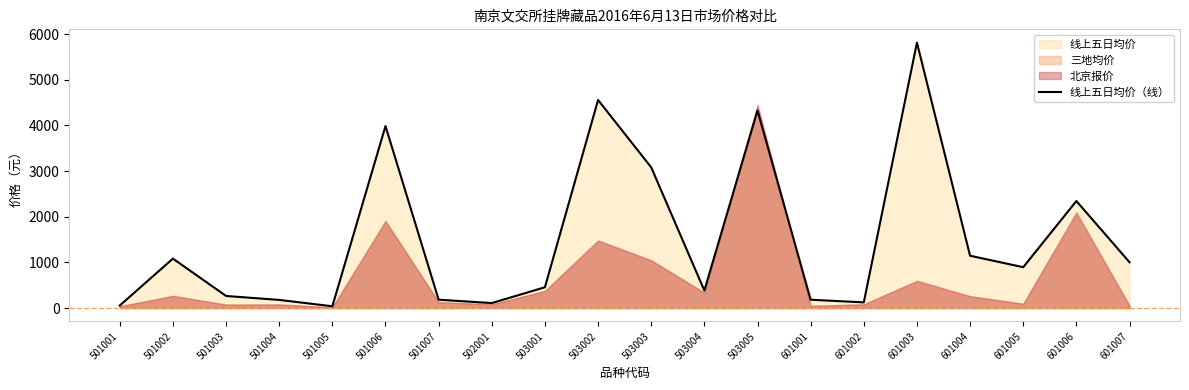

Is it true that the value at 501003 is 264.6?

True